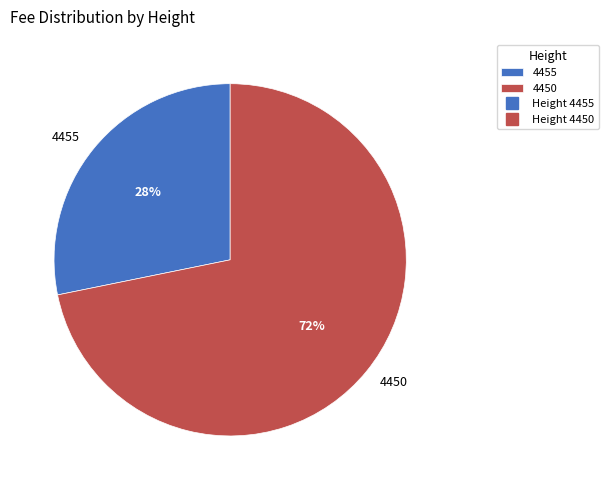

To the nearest percent, what percentage of the pie is 4455?

28%